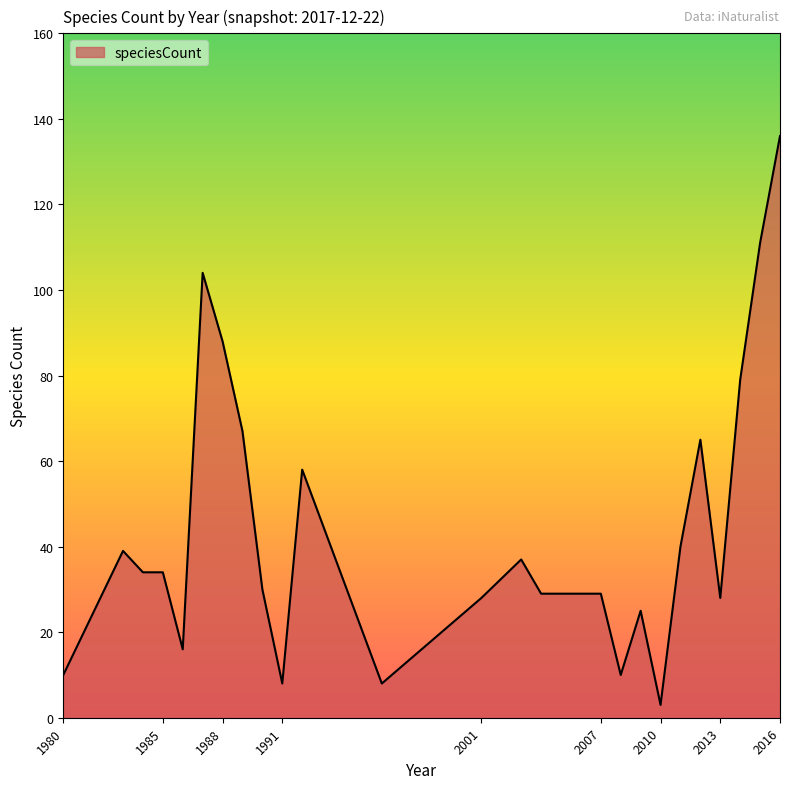

What is the maximum value shown in the chart?

136